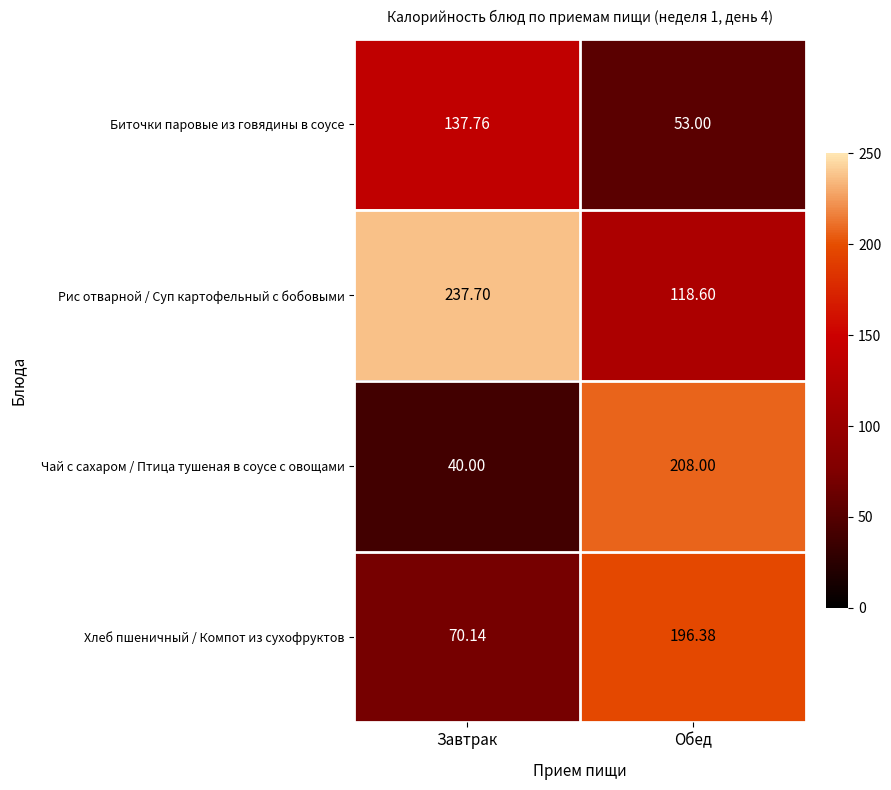

What is the minimum value shown in the chart?

40.0